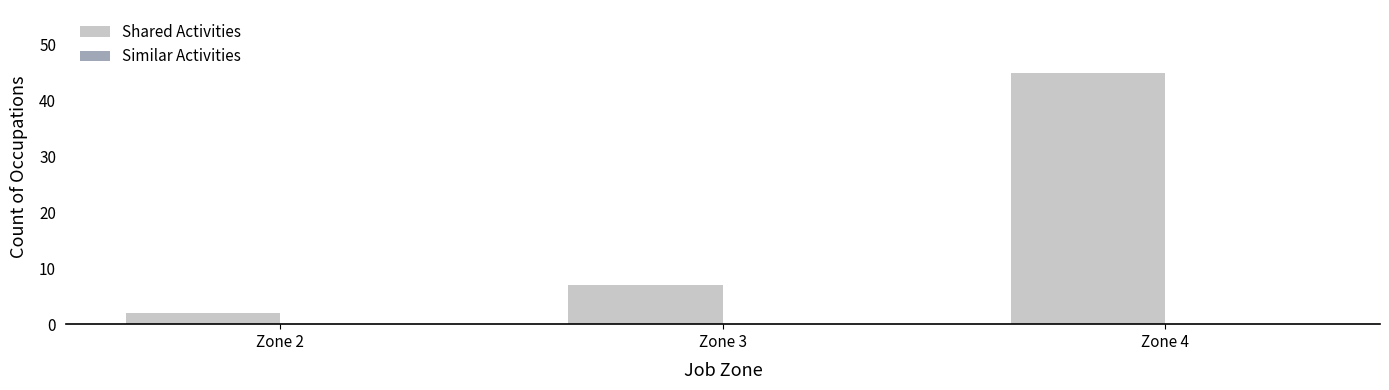

How many data points does each series have?

3